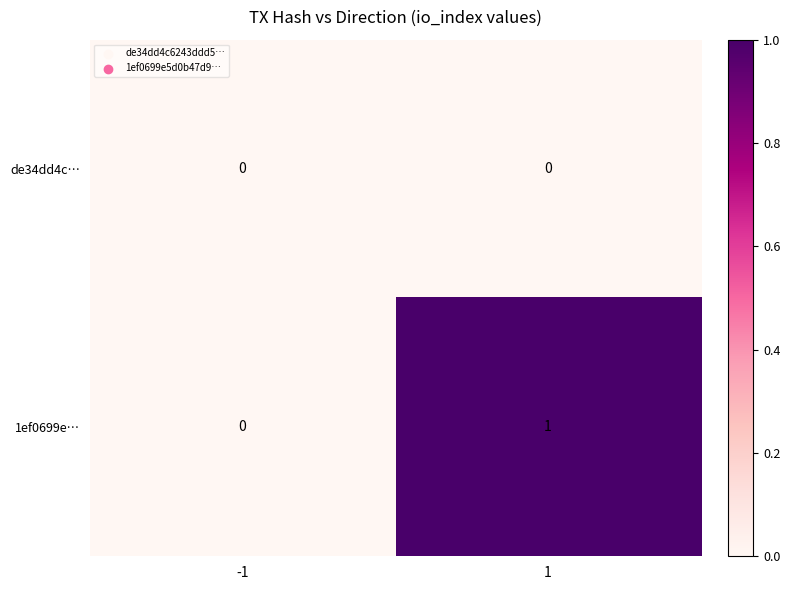

Is the value of 1ef0699e… at 1 greater than the value of de34dd4c… at -1?

Yes